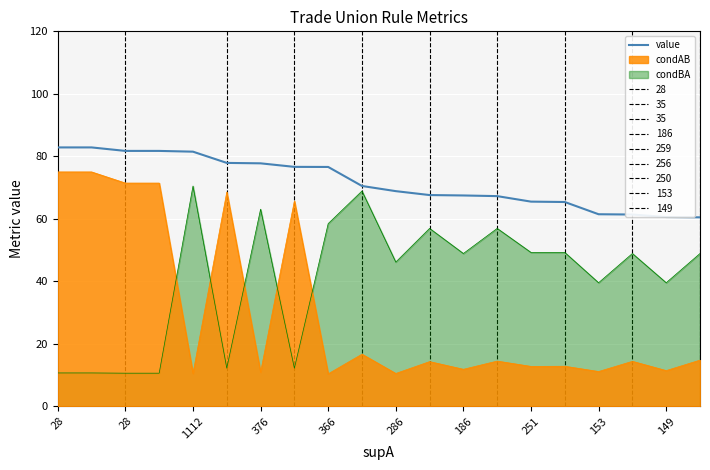

Reading right to left, what are all the values shown in this chart?

60.5	60.6	61.4	61.5	65.4	65.5	67.3	67.5	67.6	68.8	70.5	76.6	76.6	77.8	77.9	81.5	81.7	81.7	82.8	82.8